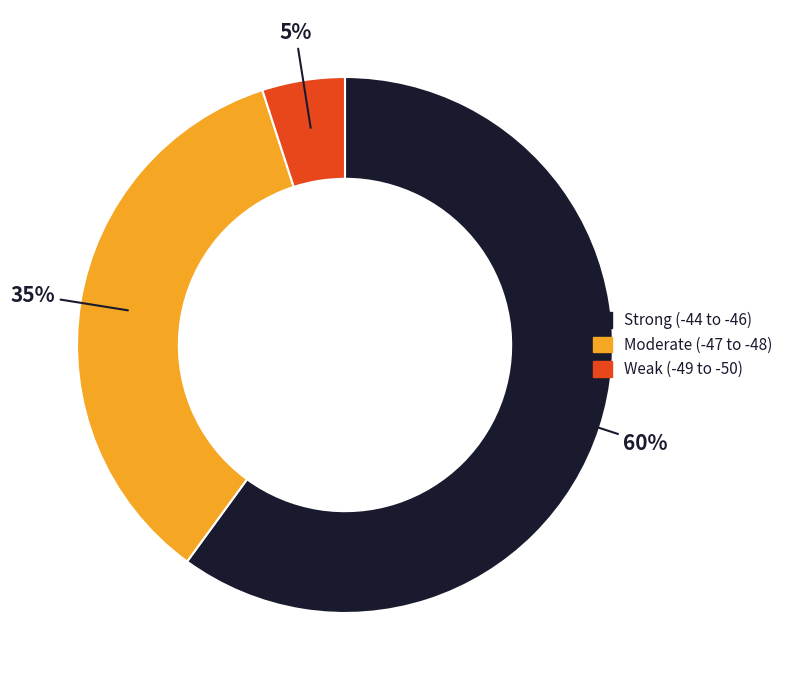

Is the sum of Moderate (-47 to -48) and Strong (-44 to -46) greater than half?

Yes